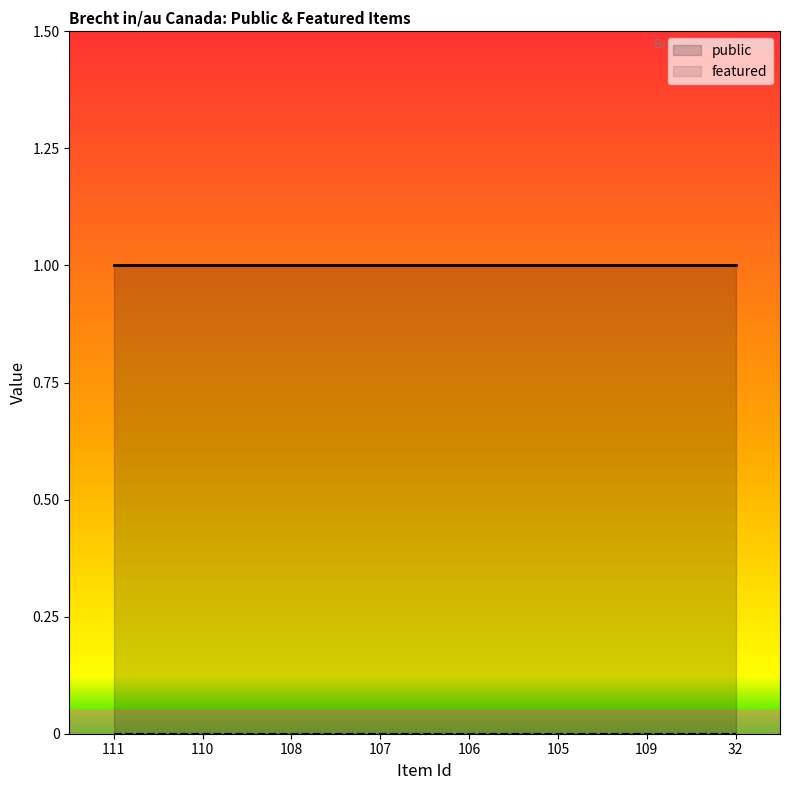

Count the number of categories in the chart.

8